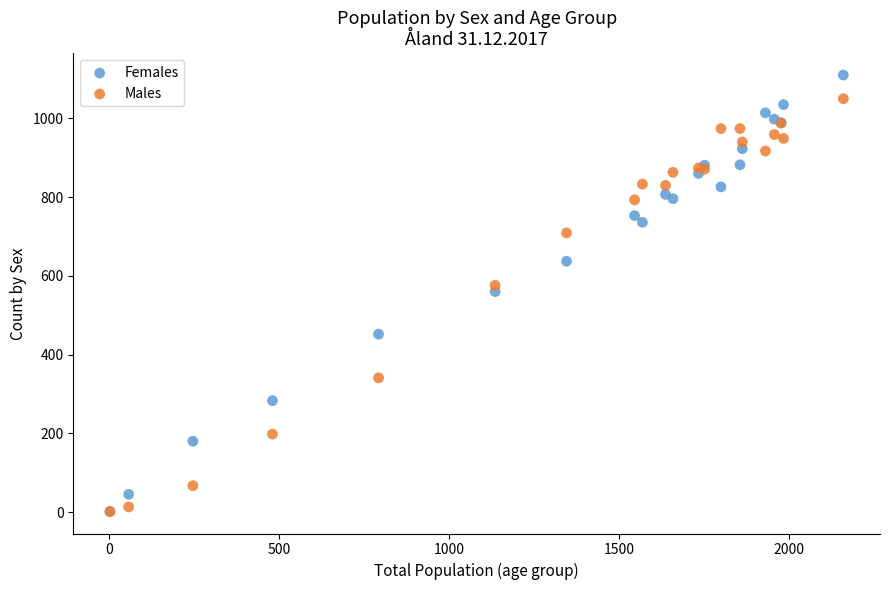

Which series contains the highest Y value?

Females